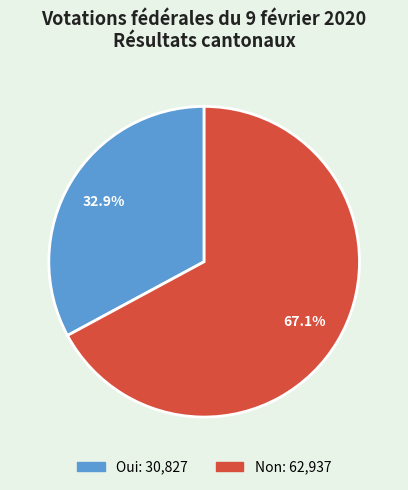

Is it true that Non is 74% of the pie?

False